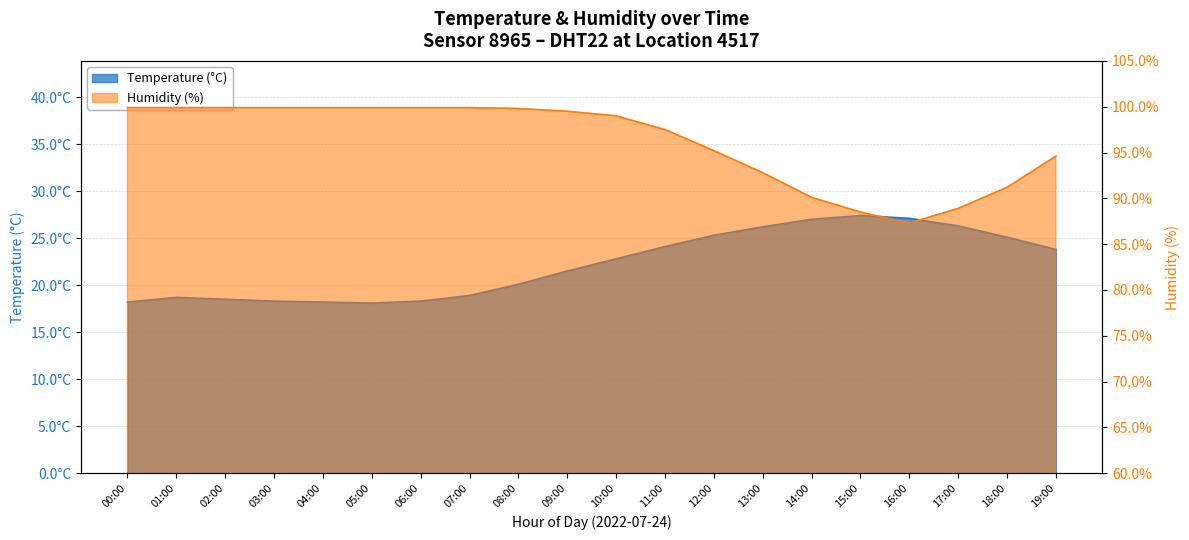

What value does the Humidity series have at 07:00?

99.9